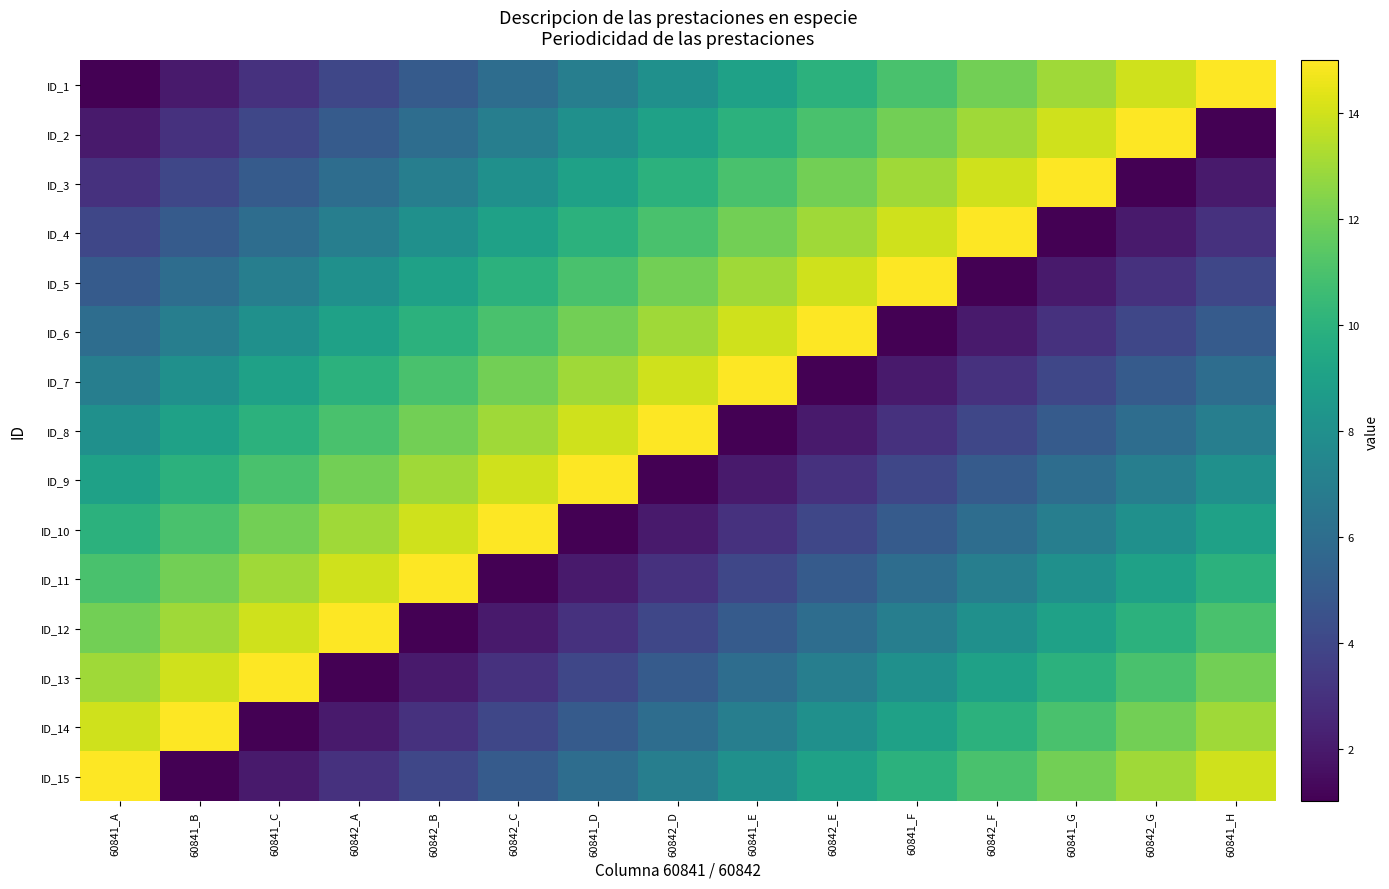

What is the smallest value displayed?

1